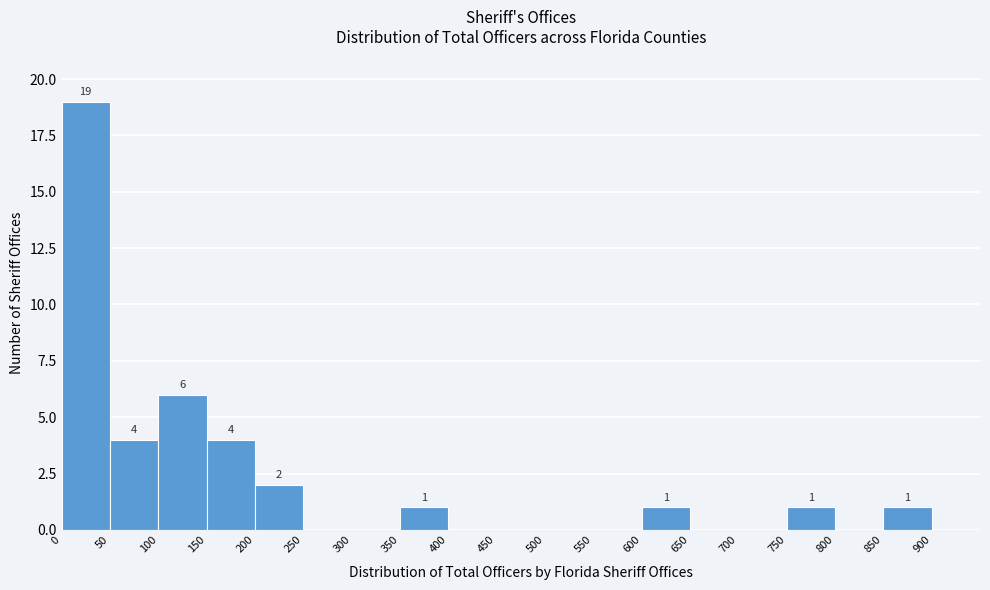

Which range on the x-axis has the tallest bar?

0 to 50